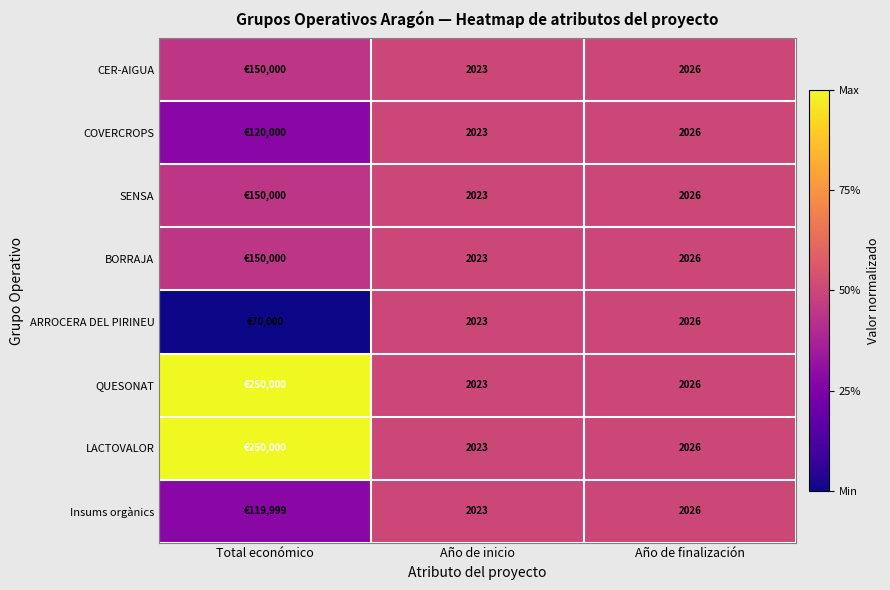

Is the value of LACTOVALOR at Año de finalización greater than the value of QUESONAT at Año de inicio?

Yes